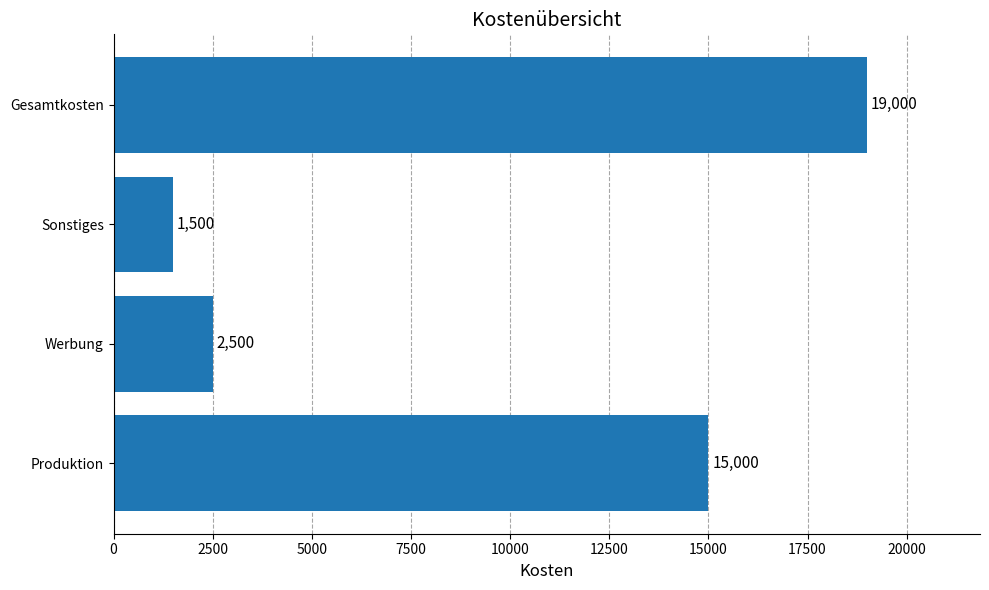

What is the change in value from Werbung to Sonstiges?

-1000